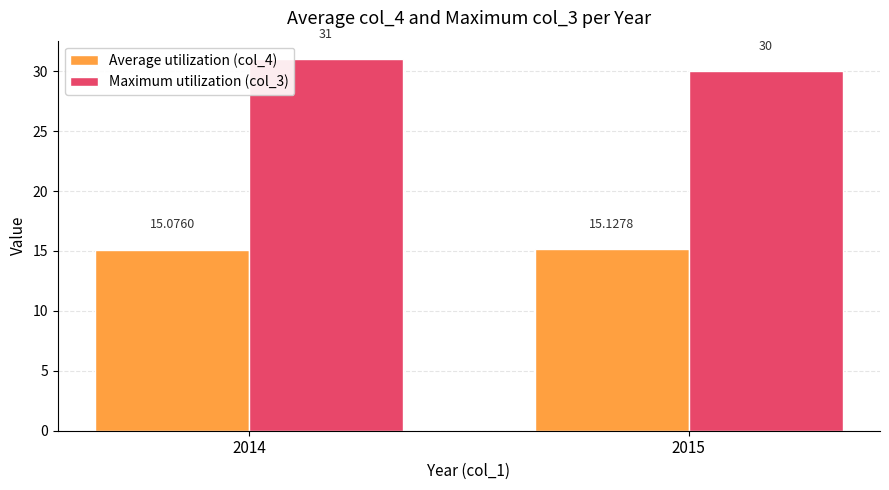

What is the spread (max minus min) of values at 2014?

15.9